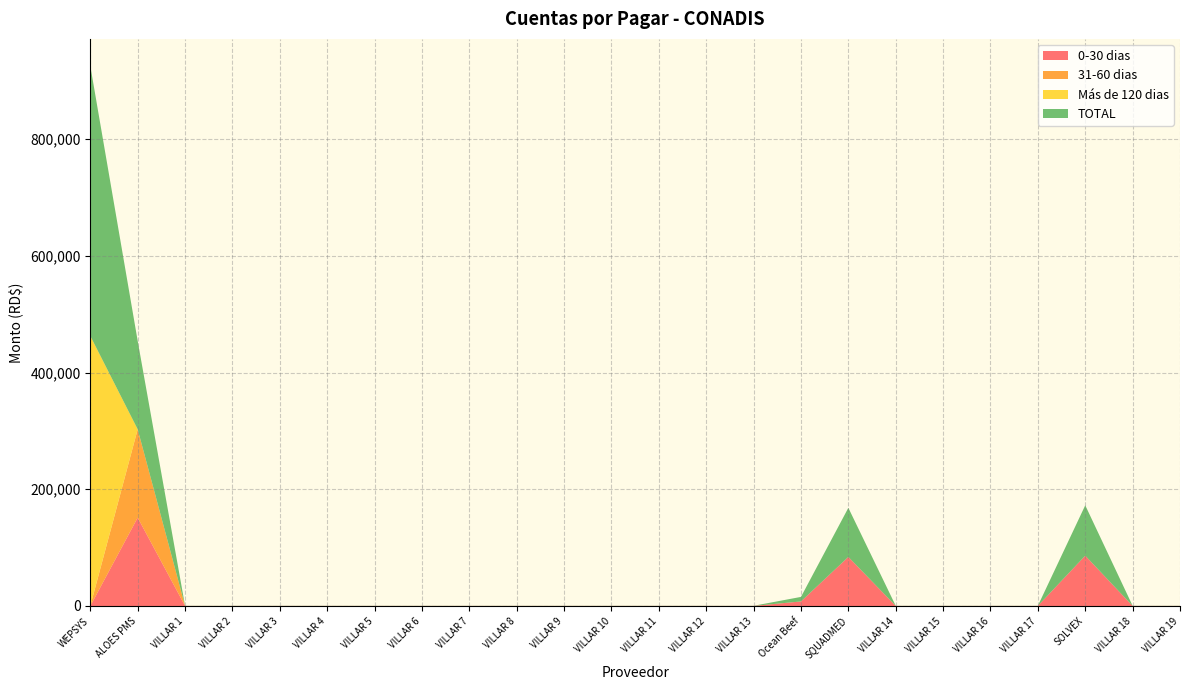

Reading left to right, what are all the values shown in this chart?

0-30 dias: 0.0	151390.4	175.0	175.0	175.0	175.0	175.0	175.0	175.0	175.0	175.0	175.0	175.0	175.0	175.0	7793.1	84096.2	175.0	175.0	175.0	175.0	86250.0	175.0	175.0
31-60 dias: 0.0	151390.4	0.0	0.0	0.0	0.0	0.0	0.0	0.0	0.0	0.0	0.0	0.0	0.0	0.0	0.0	0.0	0.0	0.0	0.0	0.0	0.0	0.0	0.0
Más de 120 dias: 462692.2	0.0	0.0	0.0	0.0	0.0	0.0	0.0	0.0	0.0	0.0	0.0	0.0	0.0	0.0	0.0	0.0	0.0	0.0	0.0	0.0	0.0	0.0	0.0
TOTAL: 462692.2	151390.4	175.0	175.0	175.0	175.0	175.0	175.0	175.0	175.0	175.0	175.0	175.0	175.0	175.0	7793.1	84096.2	175.0	175.0	175.0	175.0	86250.0	175.0	175.0